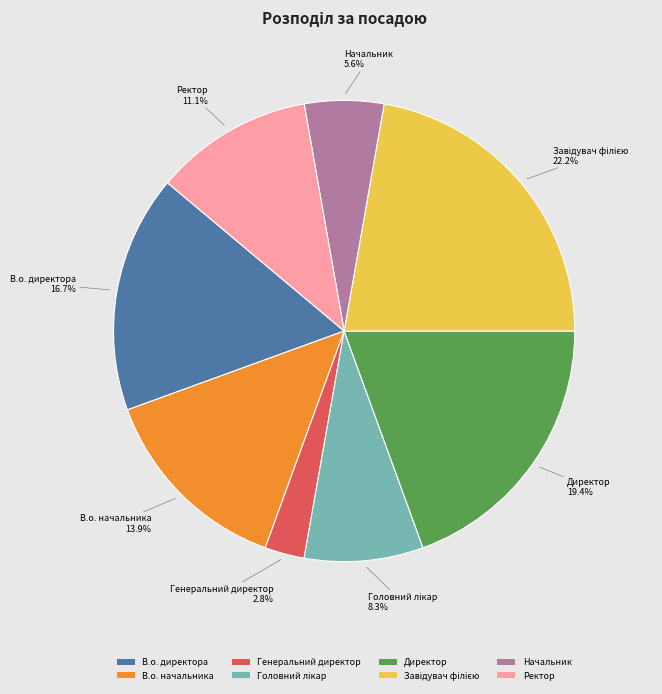

What percentage is the Начальник slice, to the nearest percent?

6%